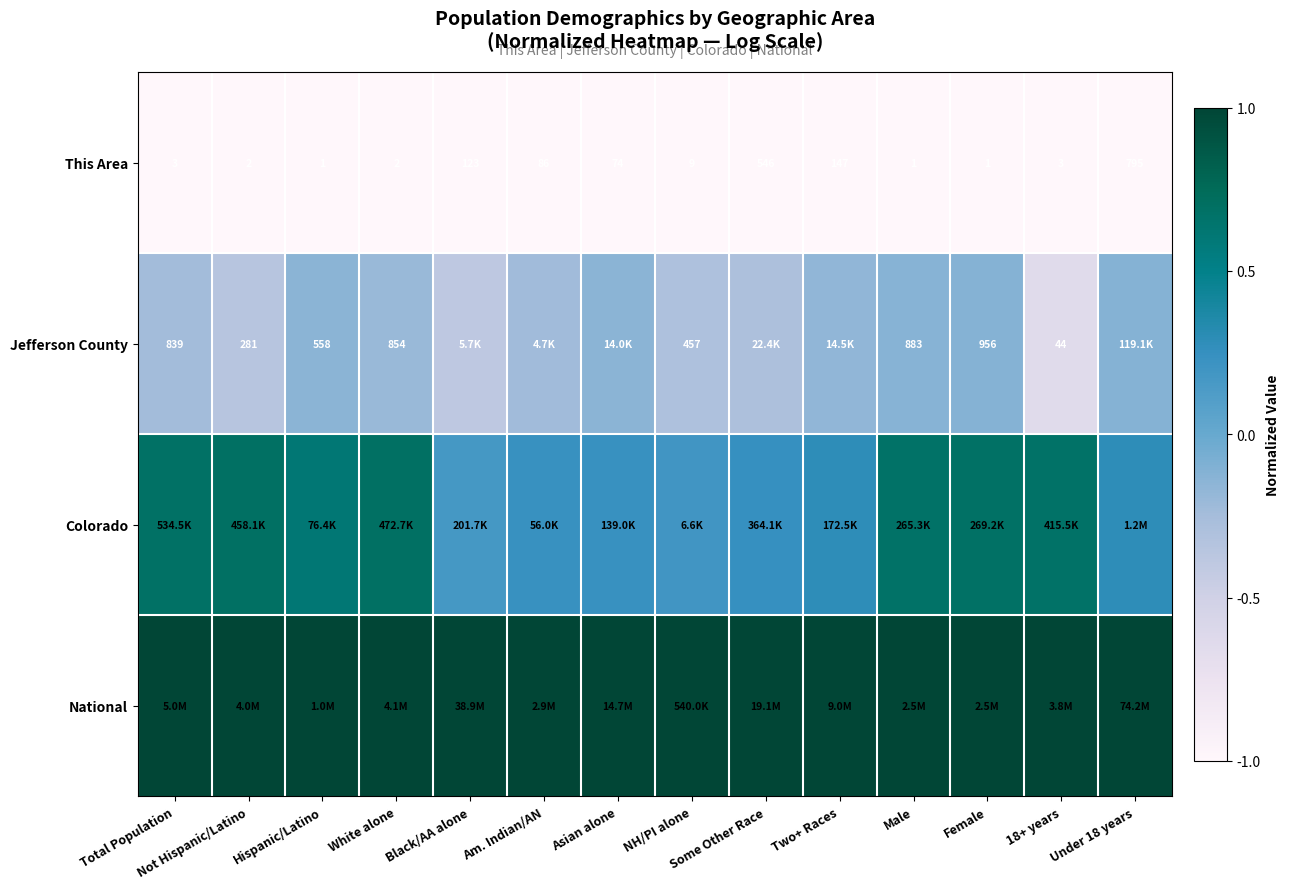

What is the difference between the second highest and second lowest values in the Jefferson County series?

0.3